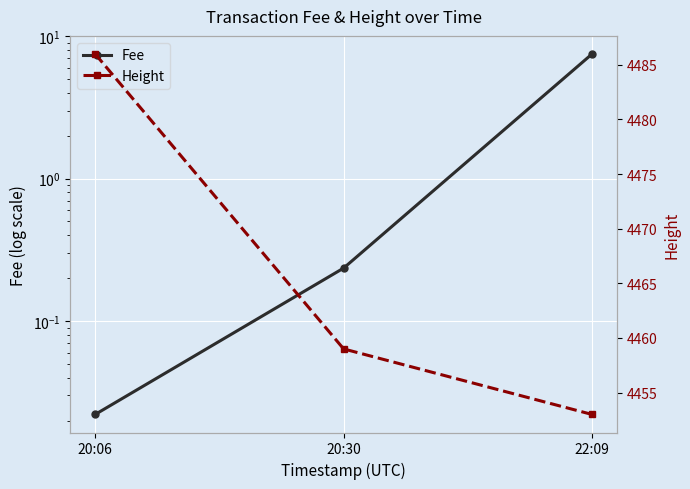

Rank the categories by Fee value from lowest to highest.

20:06, 20:30, 22:09